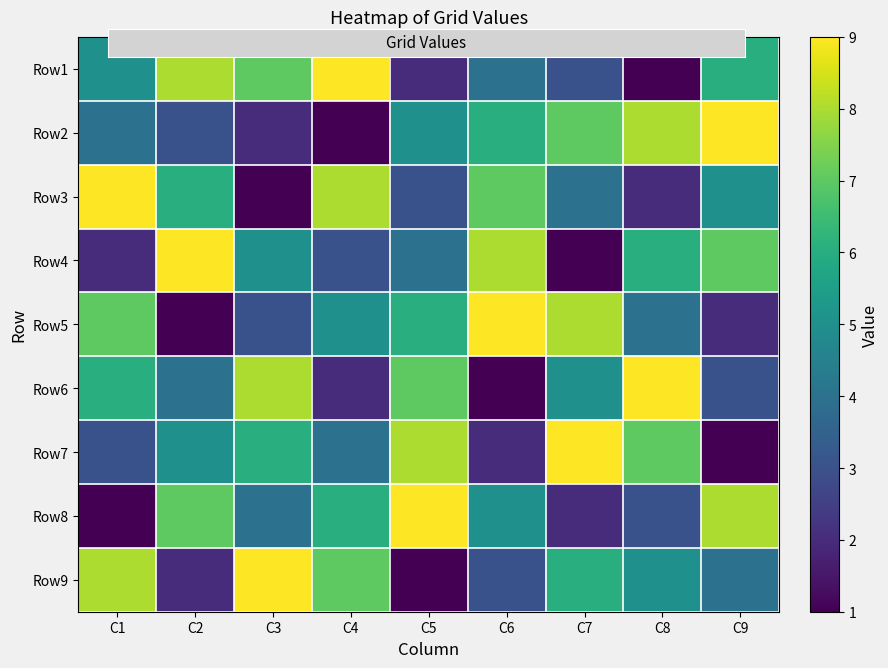

What is the maximum value shown in the chart?

9